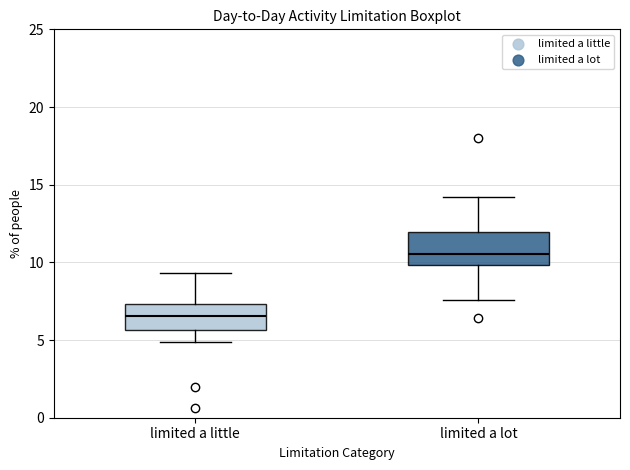

Which box's median line is the lowest?

limited a little